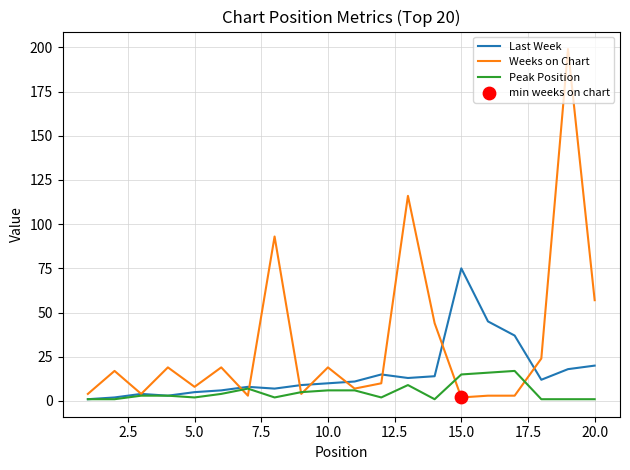

Which series has the largest range (max minus min)?

Weeks on Chart